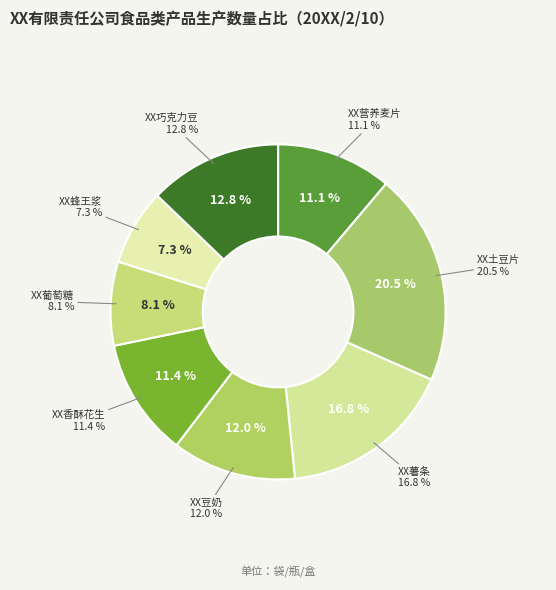

How much of the chart is everything except XX豆奶?

88.0%